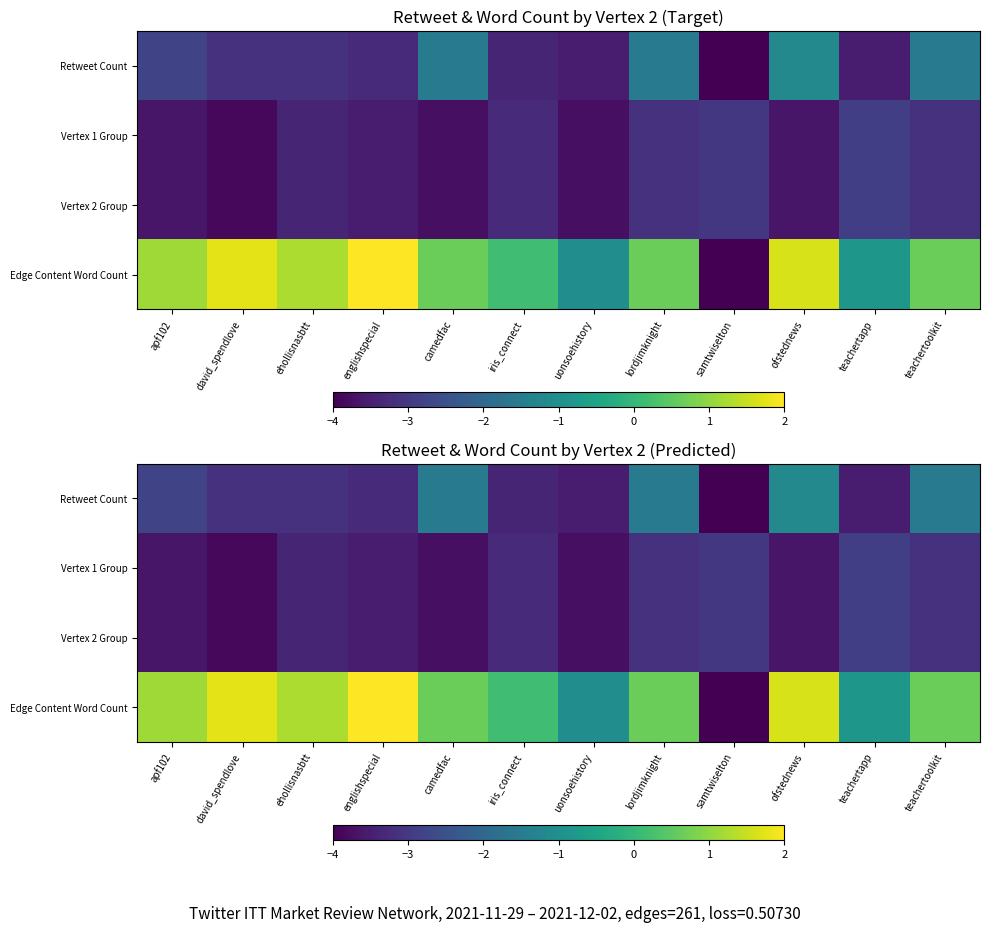

Which category has the lowest value across all series?

samtwiselton